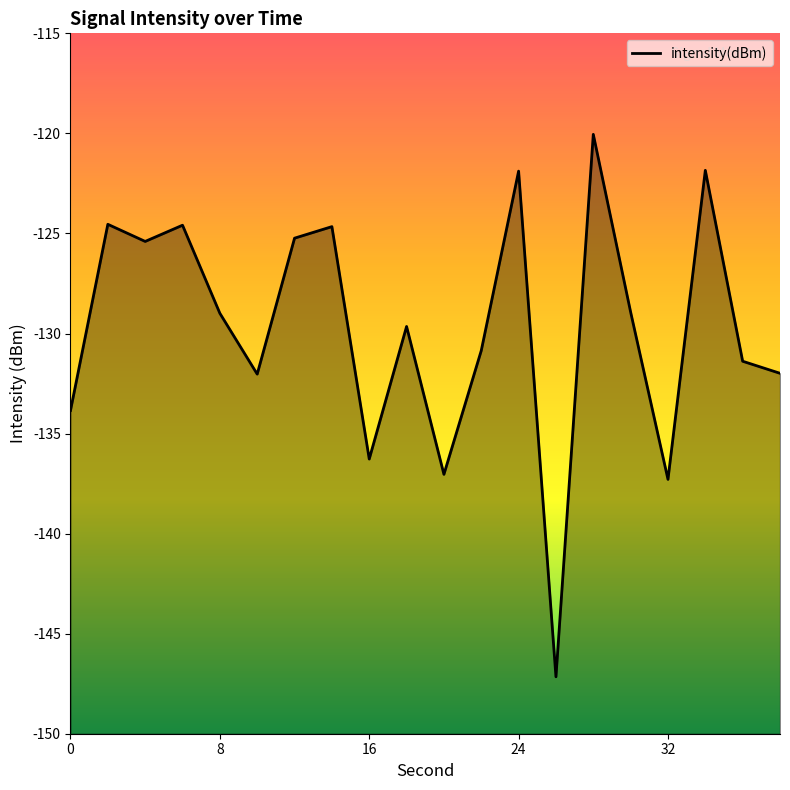

How many data points are less than -128?

12